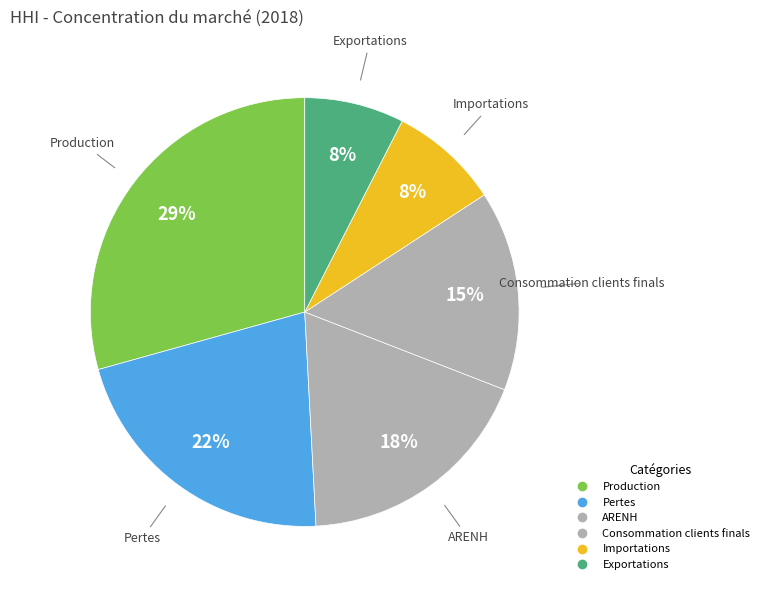

How many segments does this pie chart have?

6